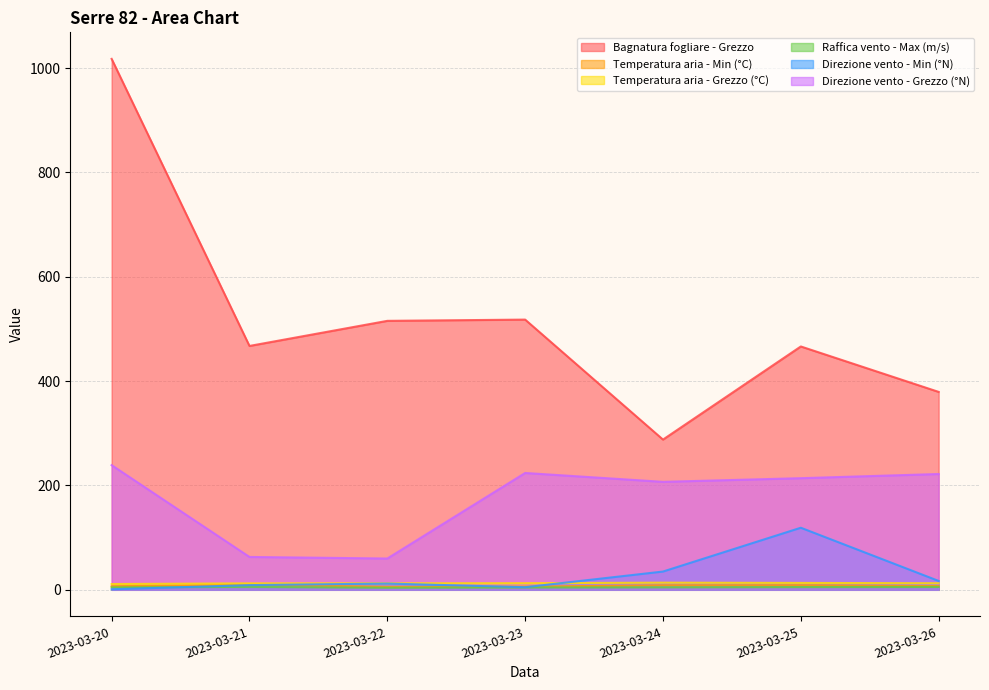

What is the value of the Bagnatura fogliare - Grezzo point at the 3rd from the left?

515.6